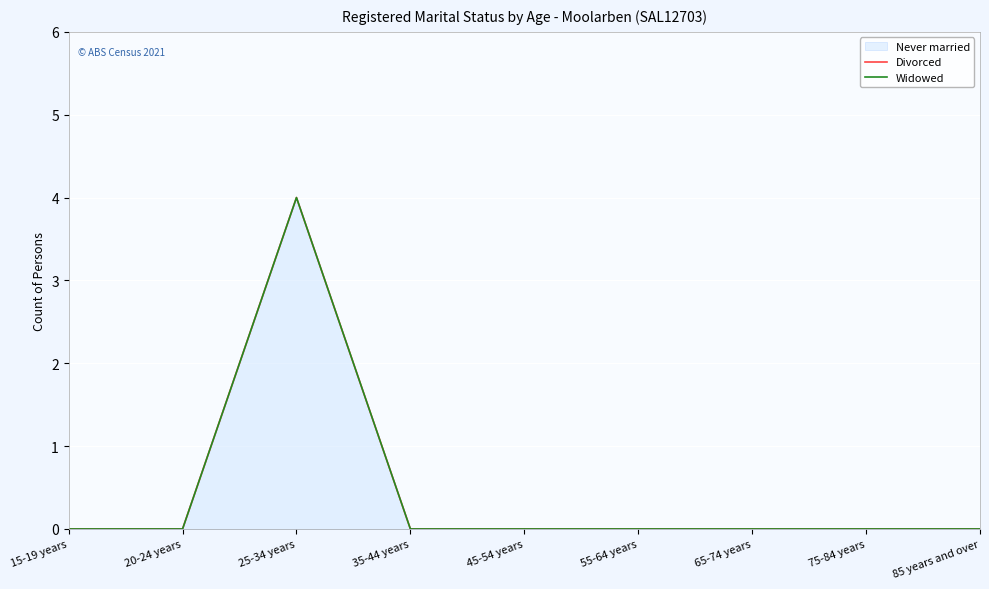

Which category has the lowest value in the Divorced series?

15-19 years